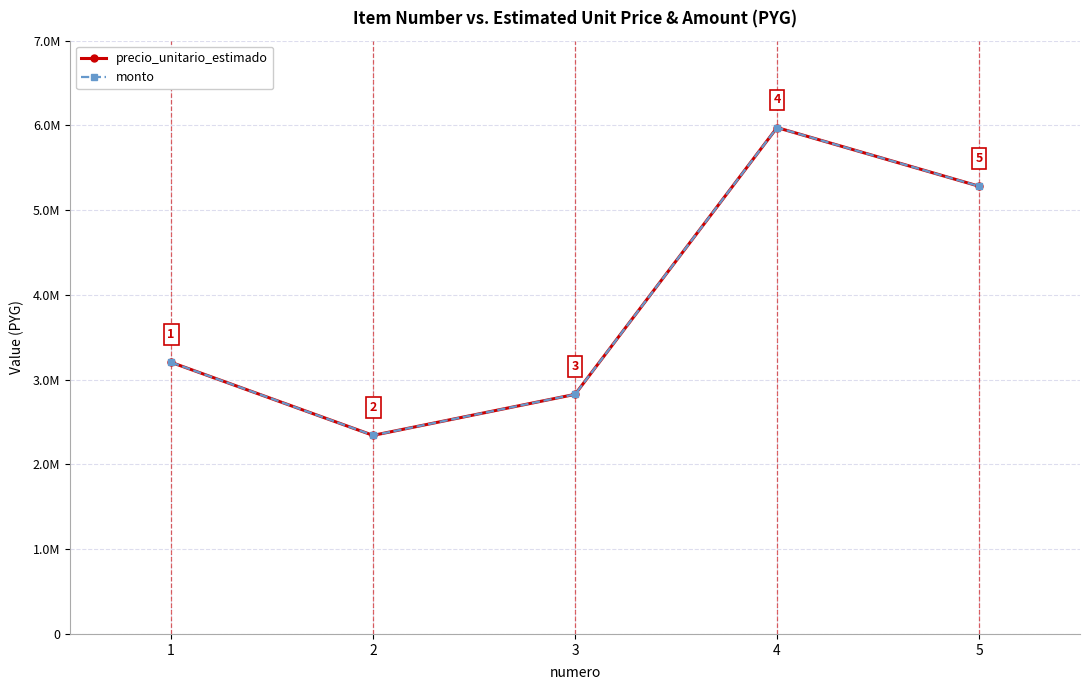

Does the chart have visible grid lines?

Yes